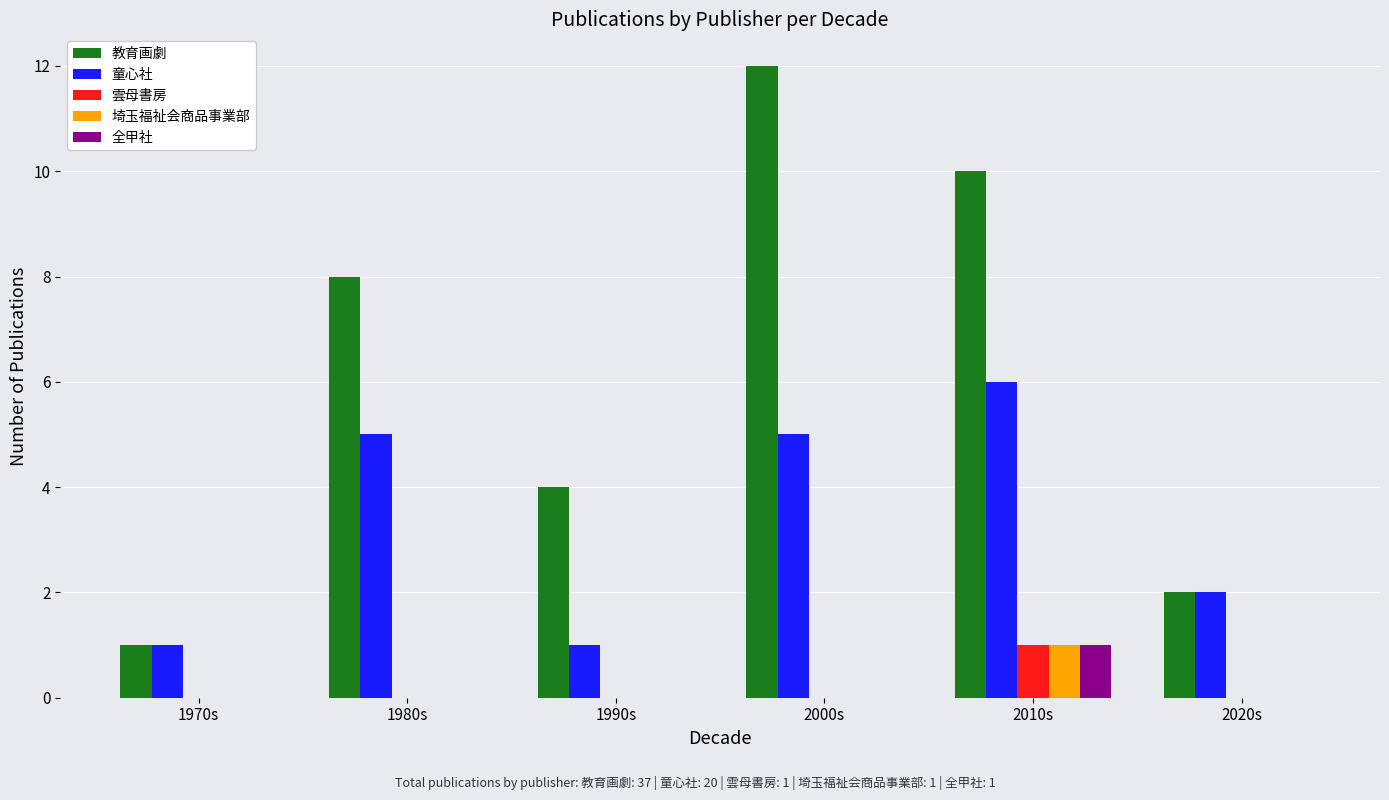

How many 全甲社 values are between 0 and 1?

6